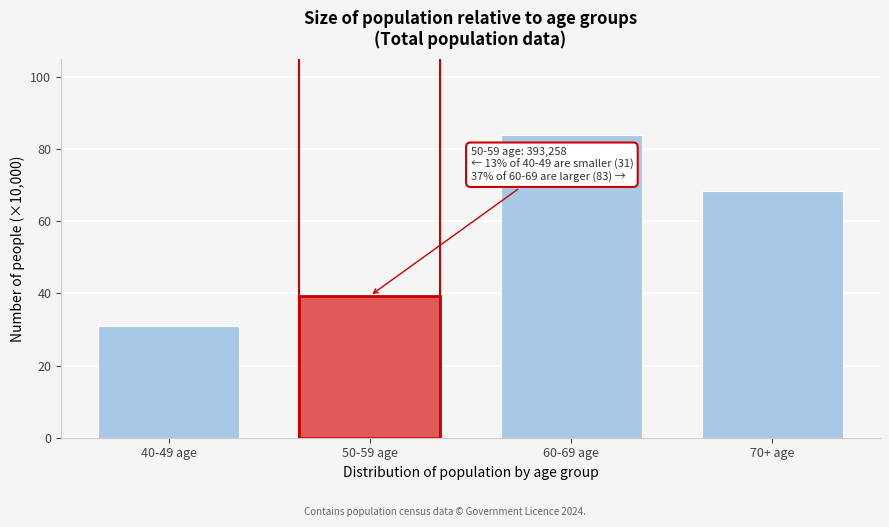

Reading left to right, what are all the values shown in this chart?

40-49 age=31.1	50-59 age=39.3	60-69 age=83.9	70+ age=68.3